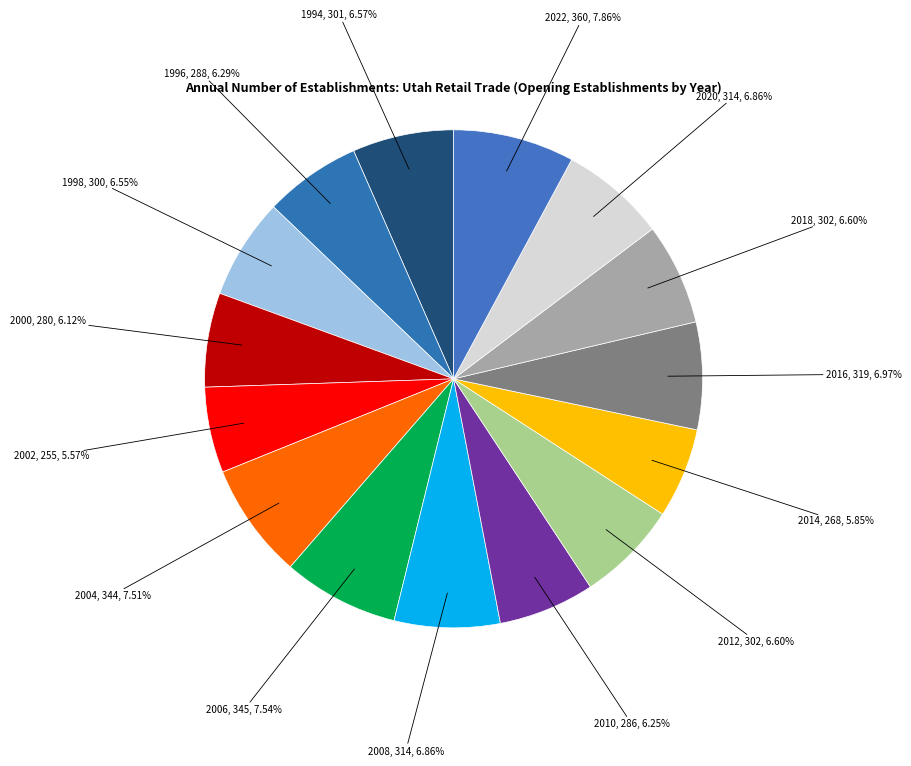

How many segments does this pie chart have?

15